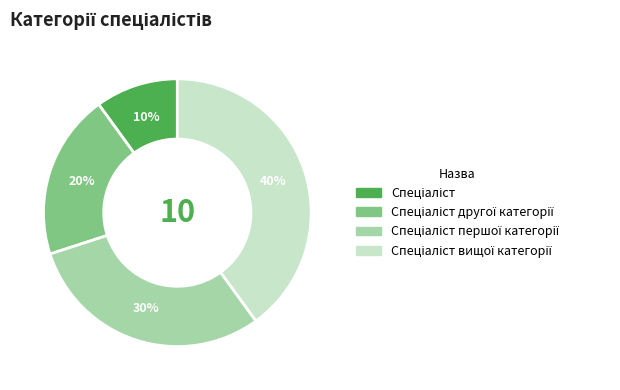

Does any single category account for the majority?

No